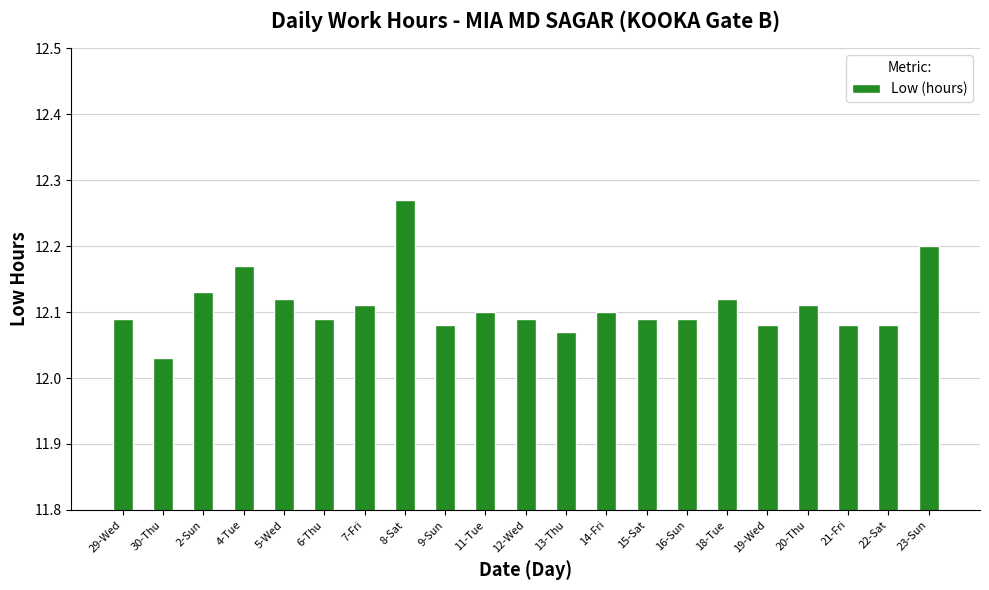

Which category has the lowest value across all series?

30-Thu